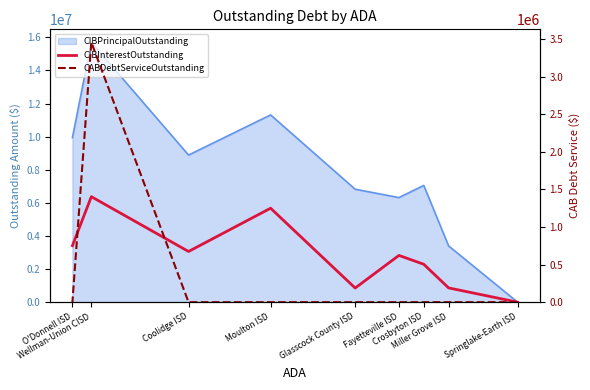

How many values in CABDebtServiceOutstanding are above zero?

1